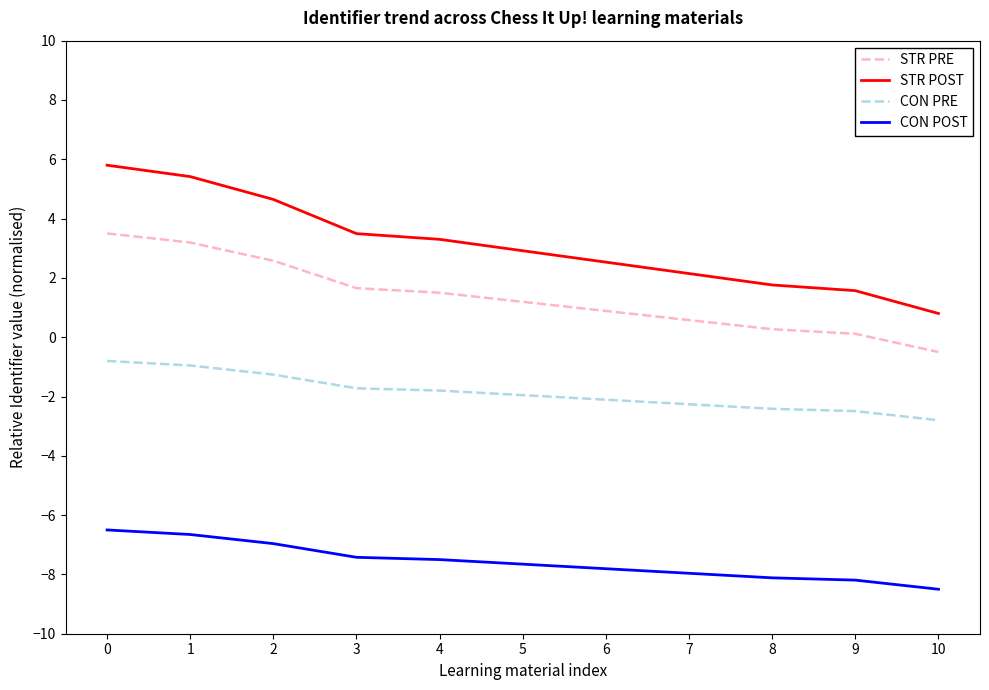

True or false: STR PRE and CON POST cross at least once.

False